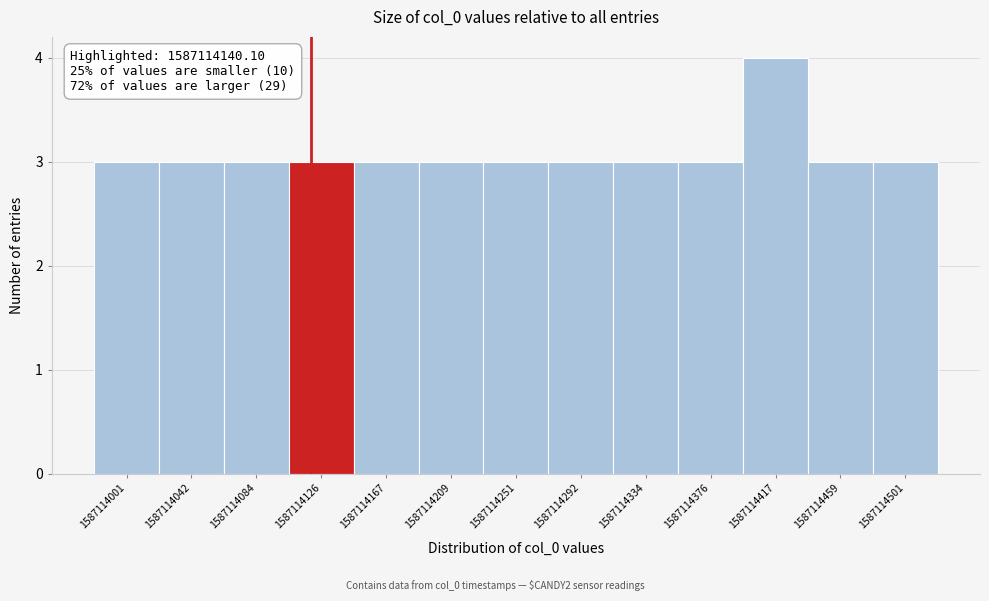

Reading right to left, transcribe all the data shown in this chart.

3	3	4	3	3	3	3	3	3	3	3	3	3